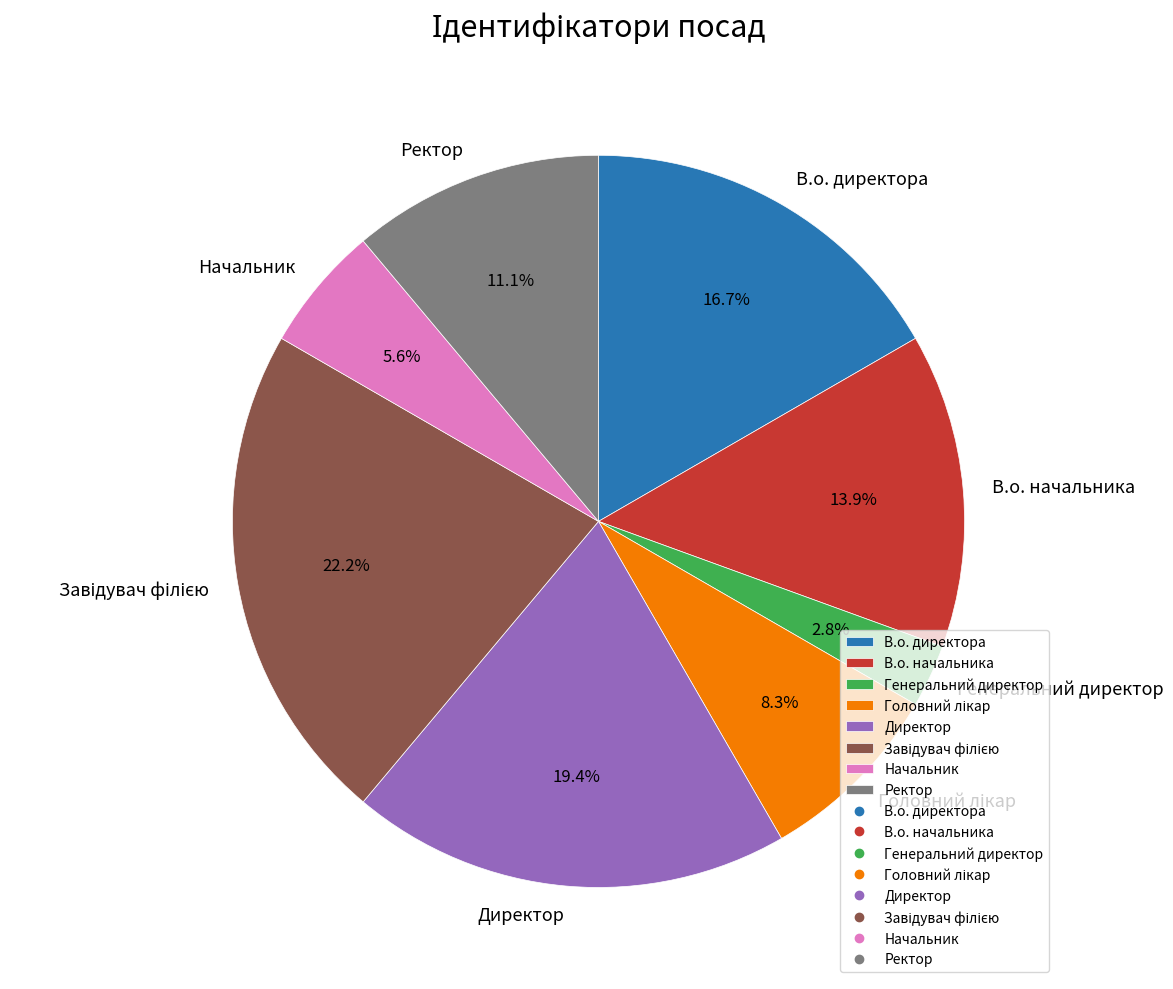

How many segments does this pie chart have?

8